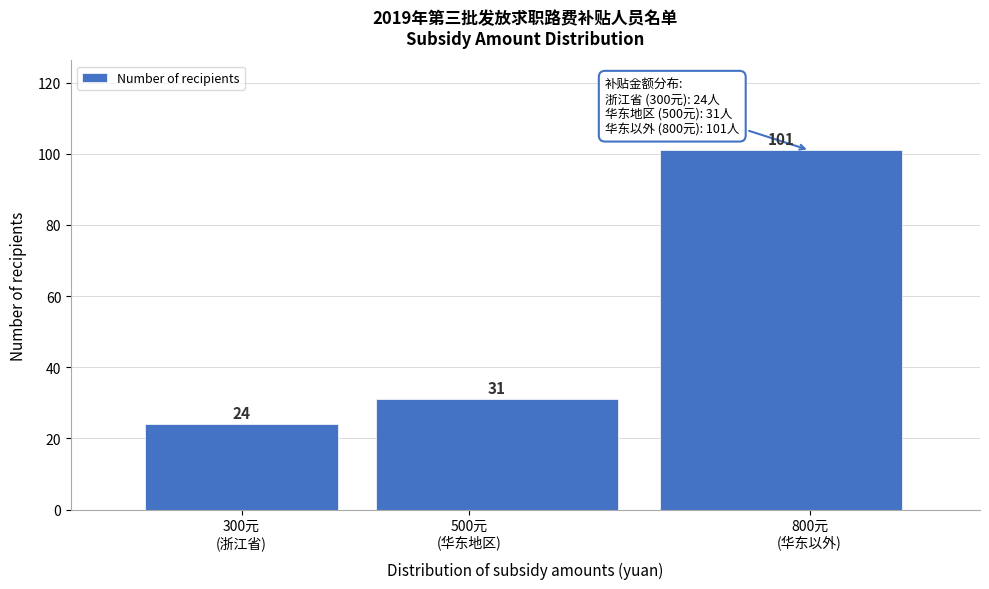

Reading right to left, transcribe all the data shown in this chart.

101	31	24